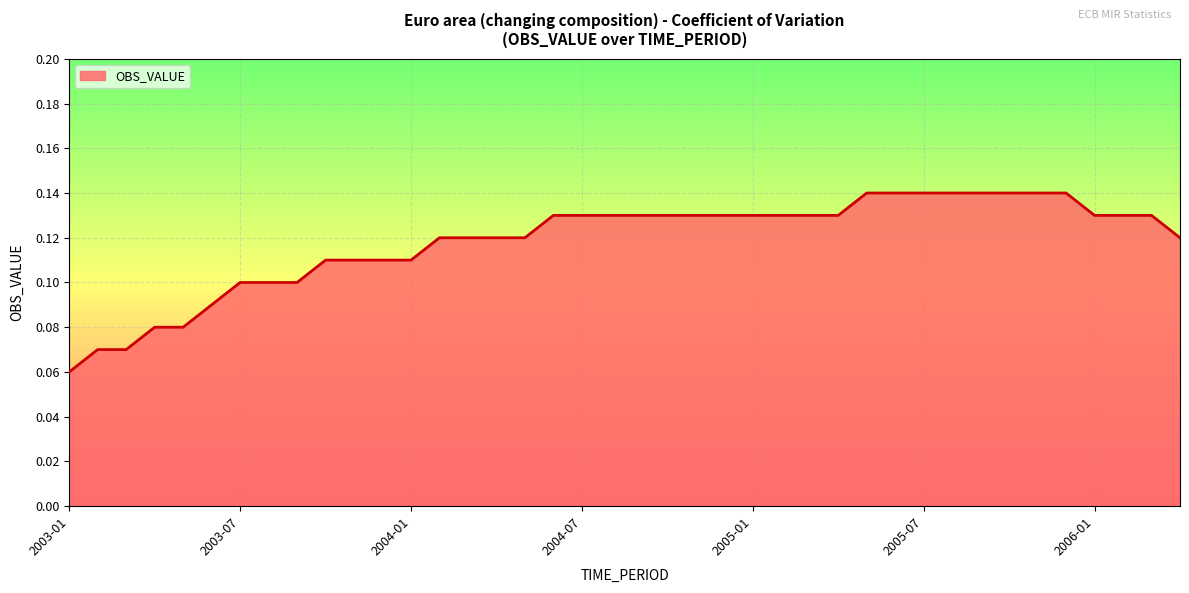

Which category has the lowest value across all series?

2003-01